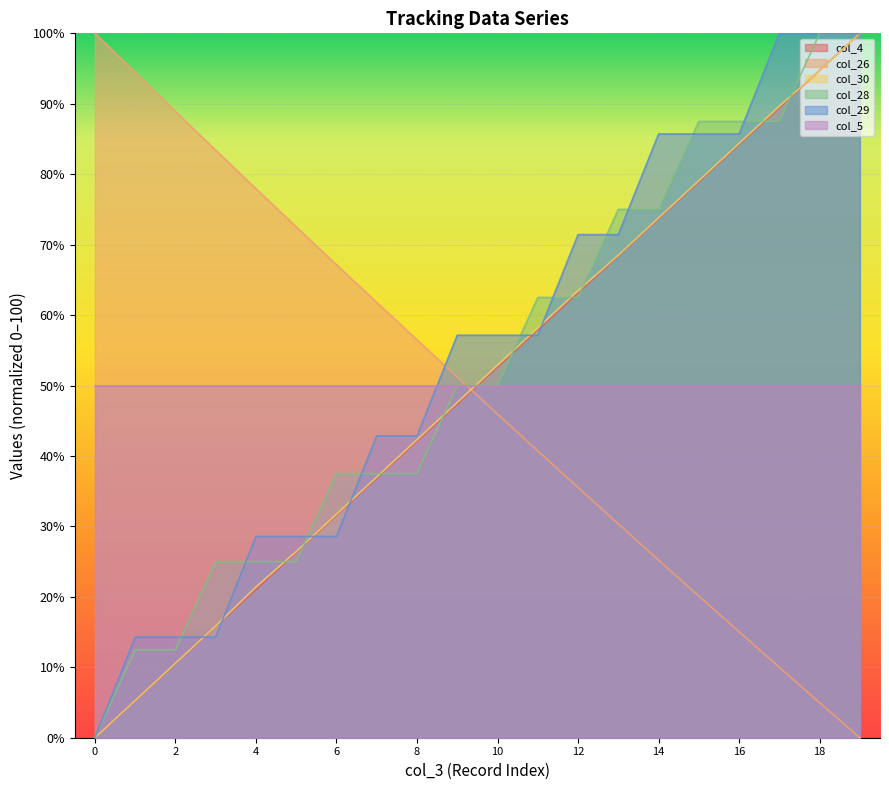

What is the maximum value for col_29?

100.0